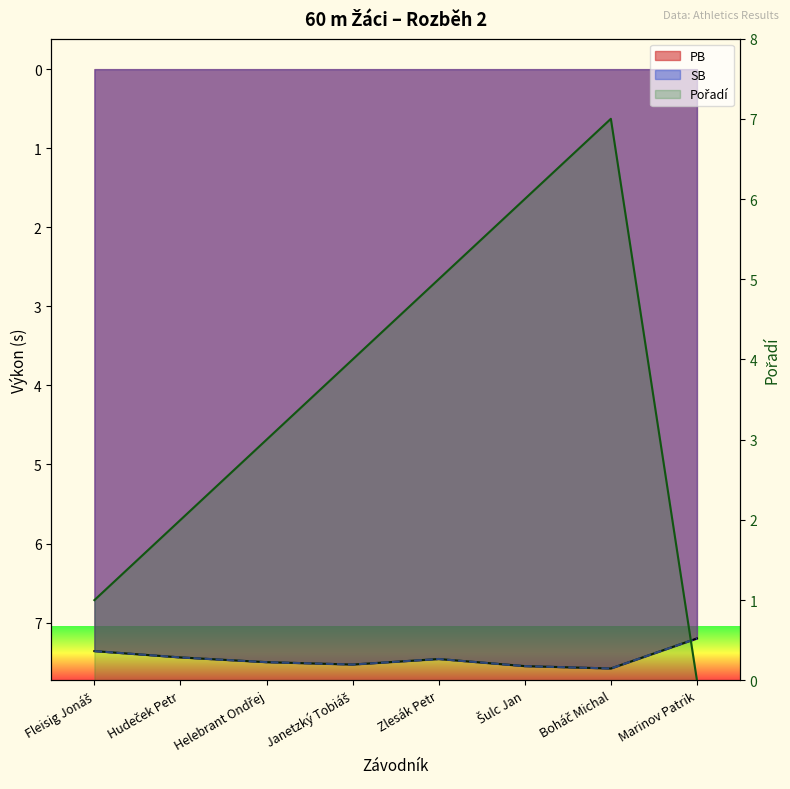

The SB series shows 11.0 at Marinov Patrik. True or false?

False